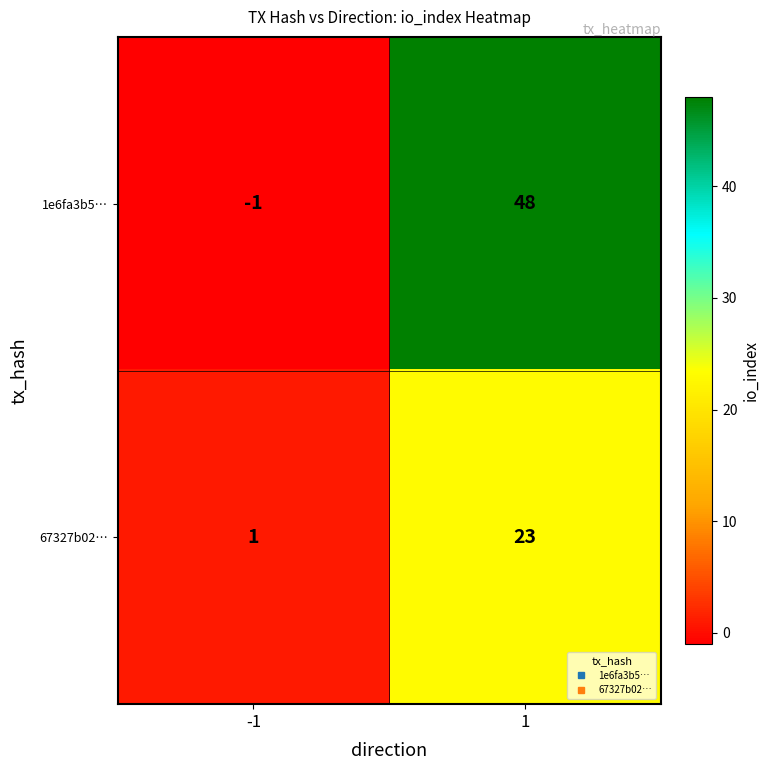

What is the average value of the 1e6fa3b5… series?

24